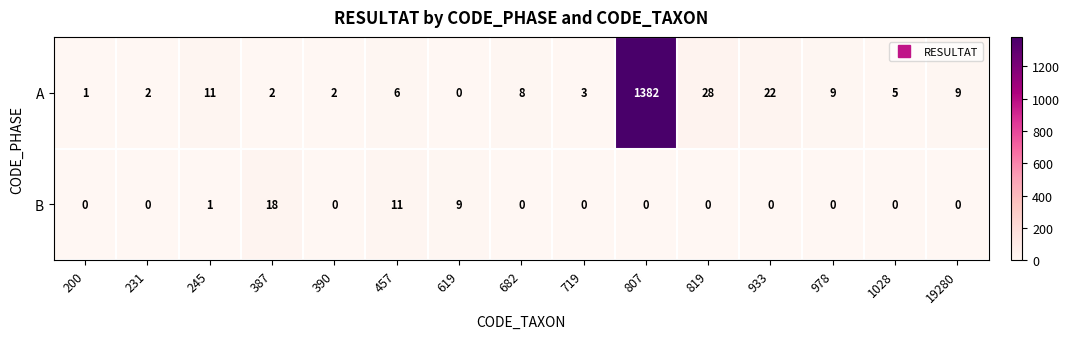

What is the total value across all series at 719?

3